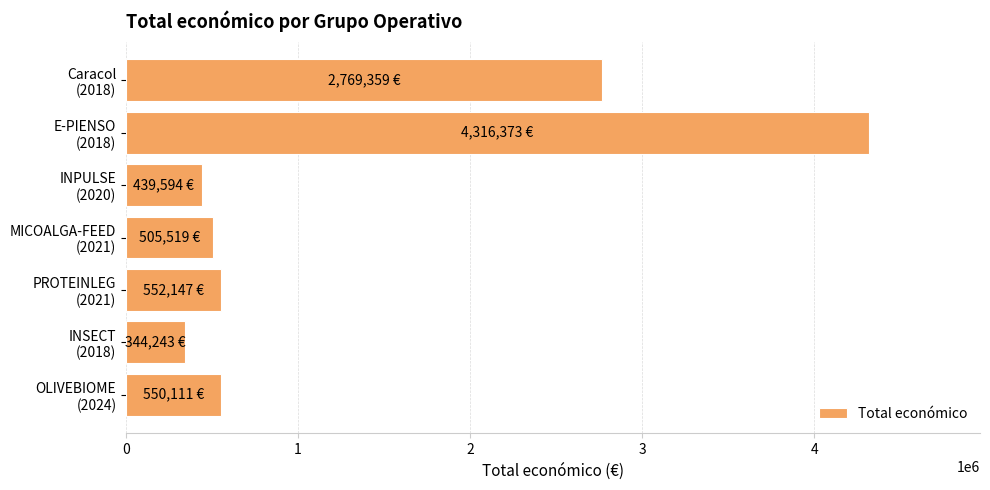

Where is the data nearest to the value 2330308?

Caracol
(2018)